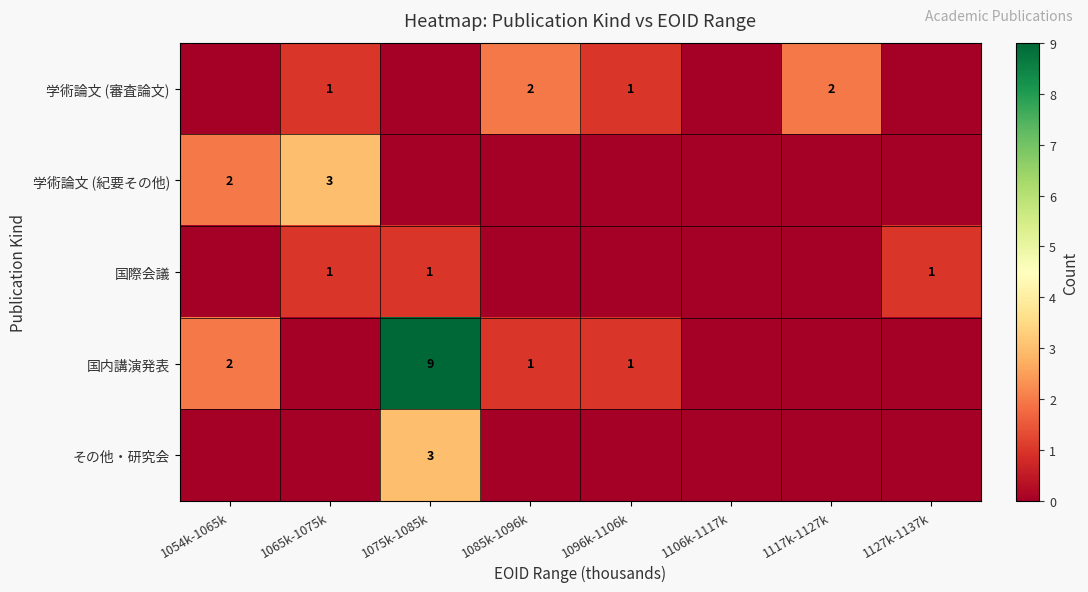

The 国内講演発表 series shows 9 at 1075k-1085k. True or false?

True